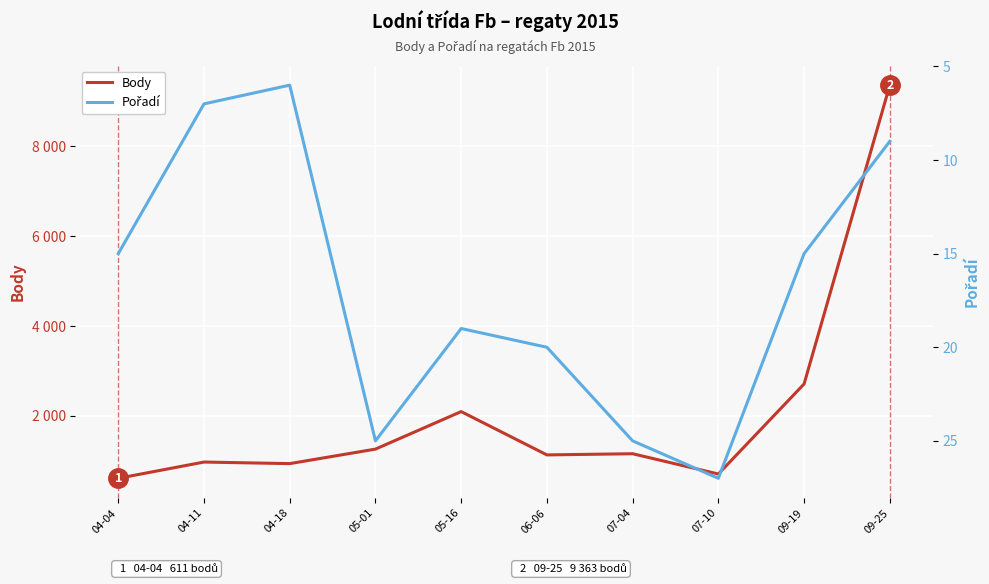

How many data points in Pořadí are less than 19?

5